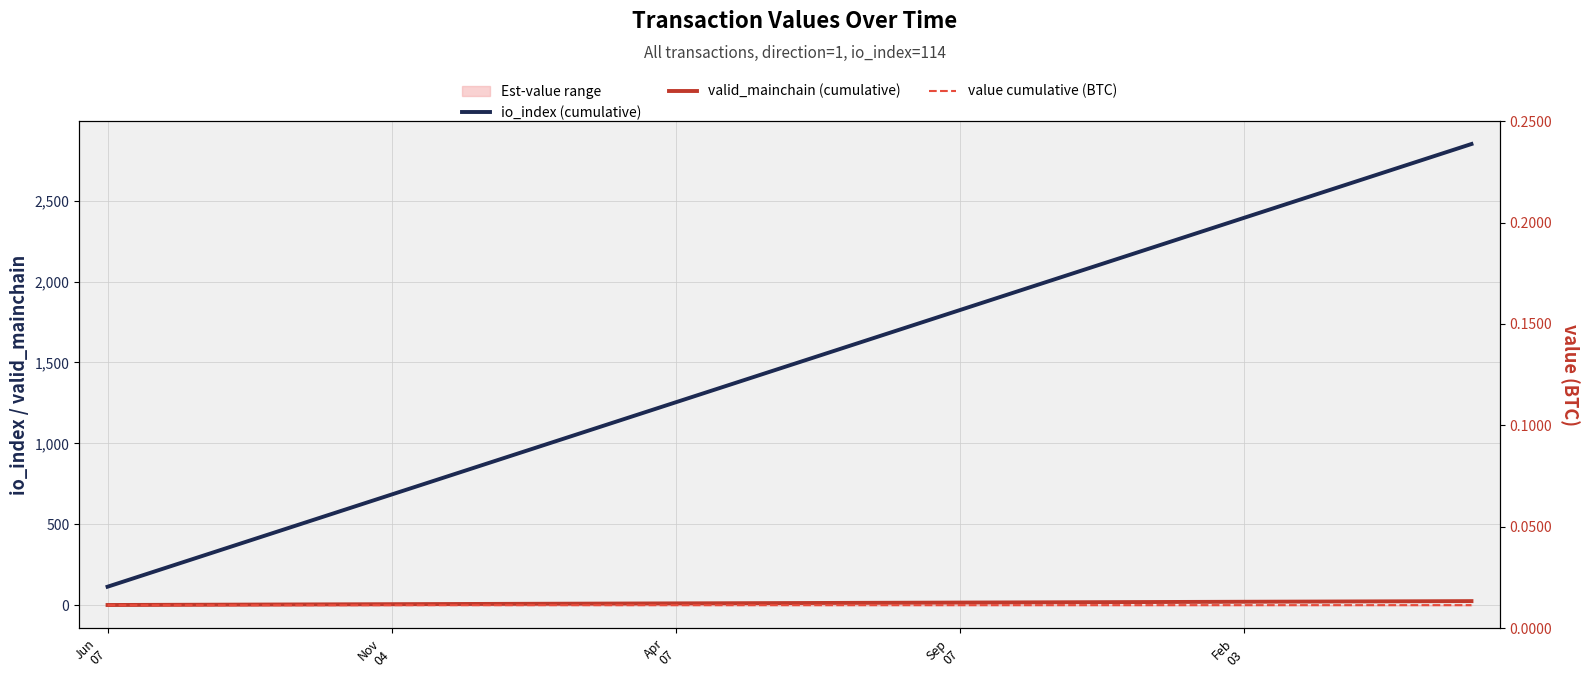

True or false: valid_mainchain (cumulative) and io_index (cumulative) intersect in this chart.

False